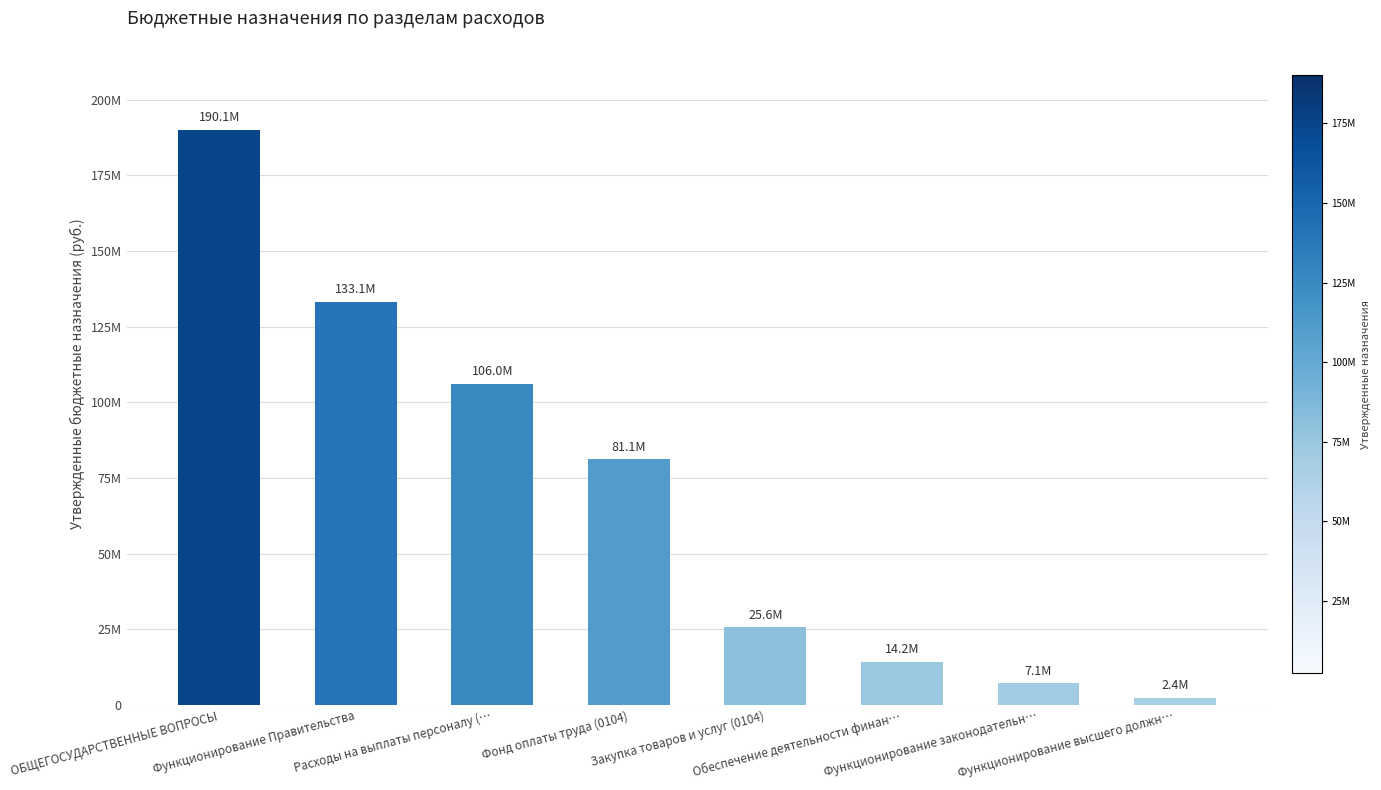

Which category has the highest value across all series?

ОБЩЕГОСУДАРСТВЕННЫЕ ВОПРОСЫ